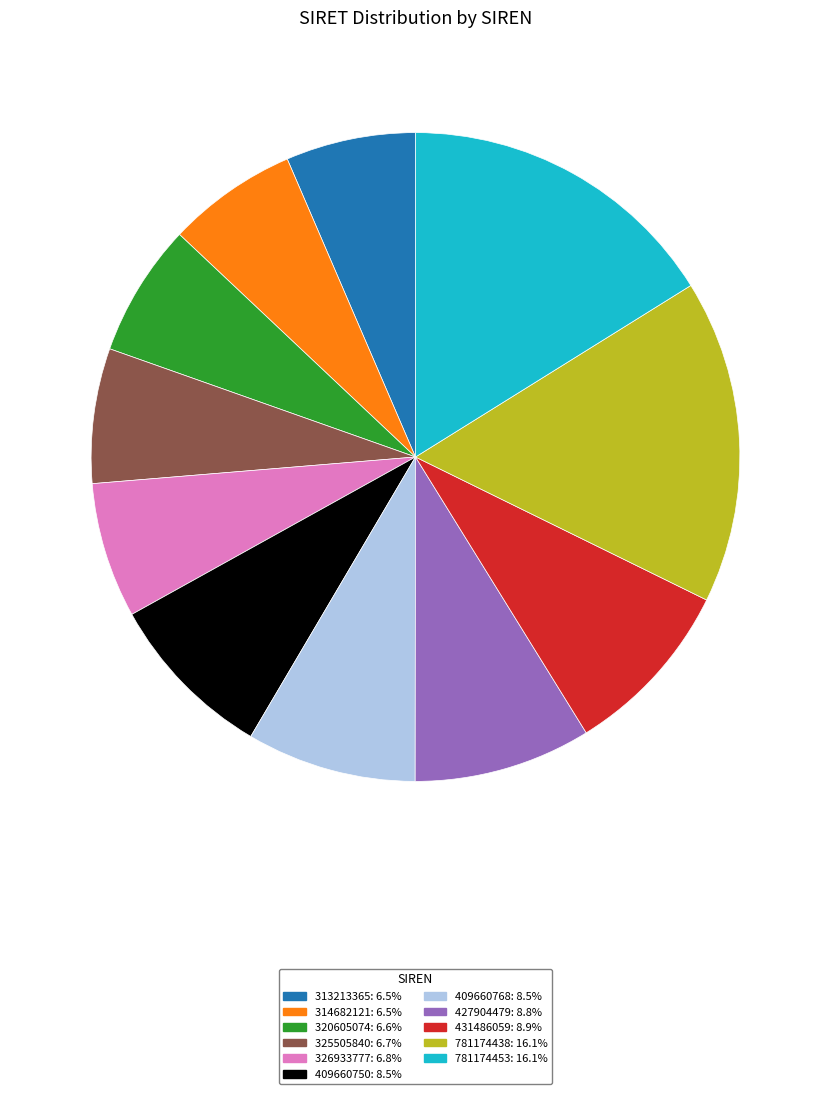

Approximately how many times larger is the value at 314682121 compared to 409660768?

0.8